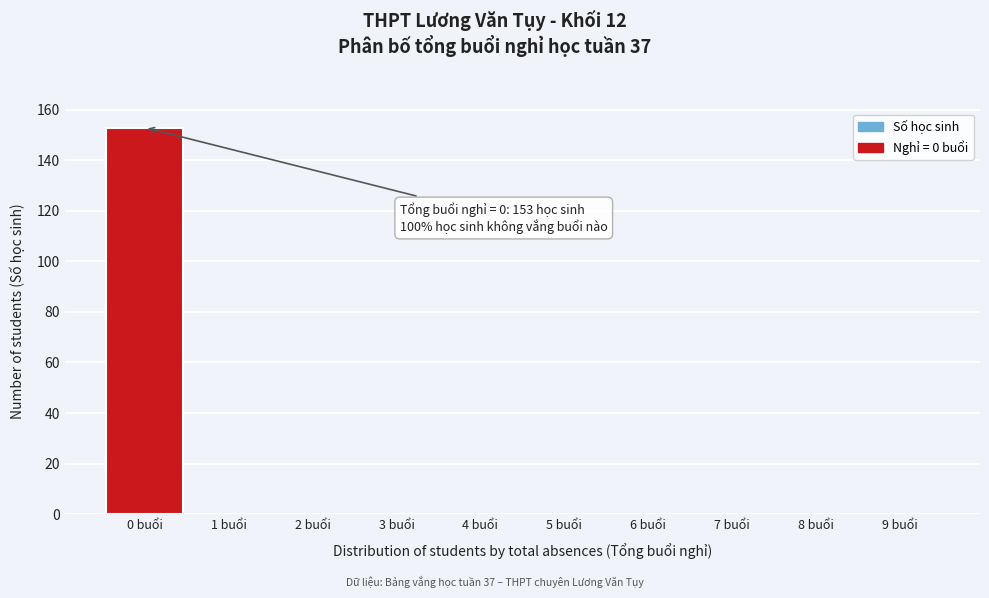

Reading left to right, list all the values displayed in this chart.

0 buổi=153	1 buổi=0	2 buổi=0	3 buổi=0	4 buổi=0	5 buổi=0	6 buổi=0	7 buổi=0	8 buổi=0	9 buổi=0